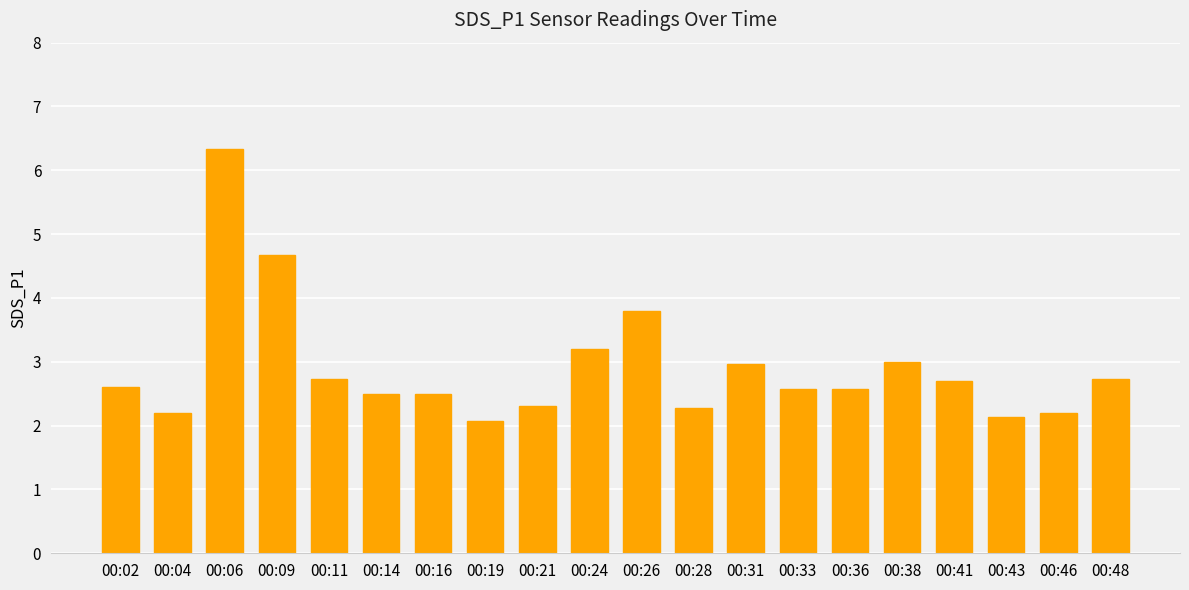

Is it true that the value at 00:21 is 2.3?

True